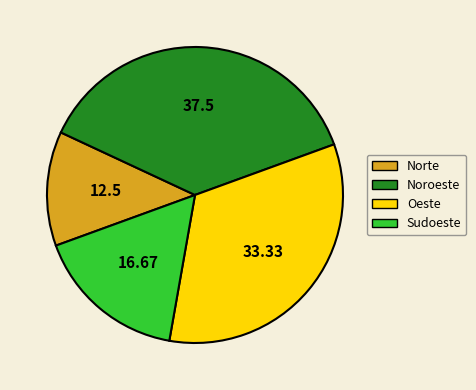

Rank the categories by value from highest to lowest.

Noroeste, Oeste, Sudoeste, Norte